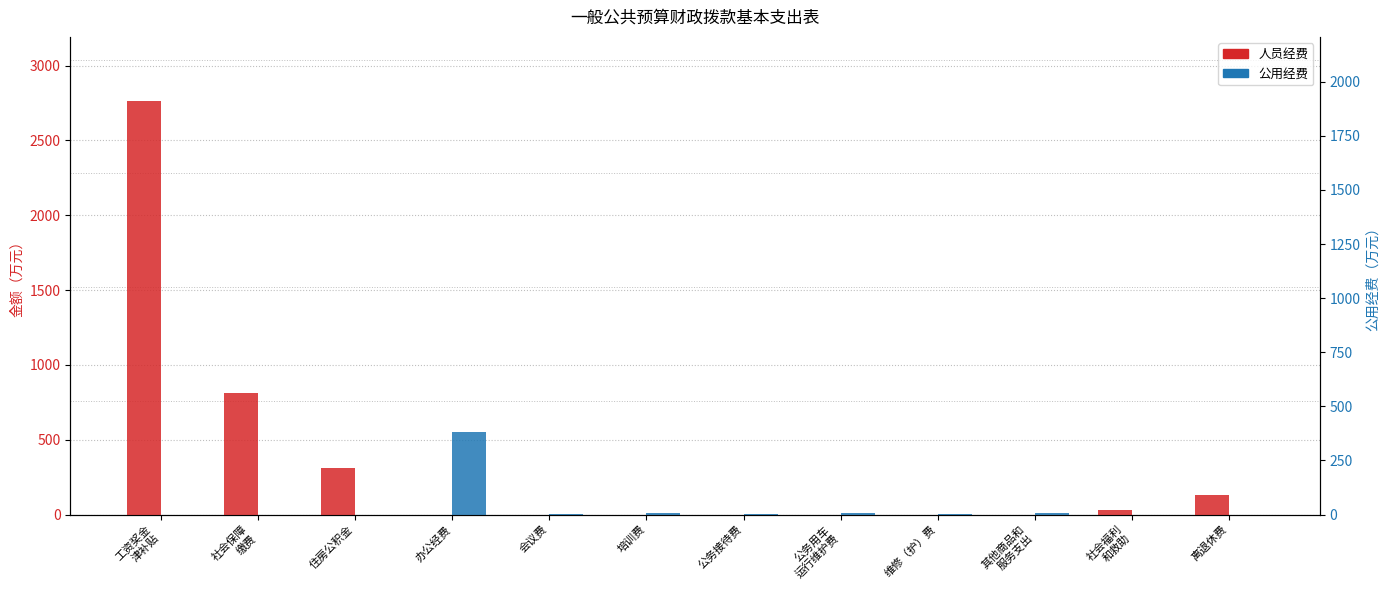

How many data points in 公用经费 are above 2?

6